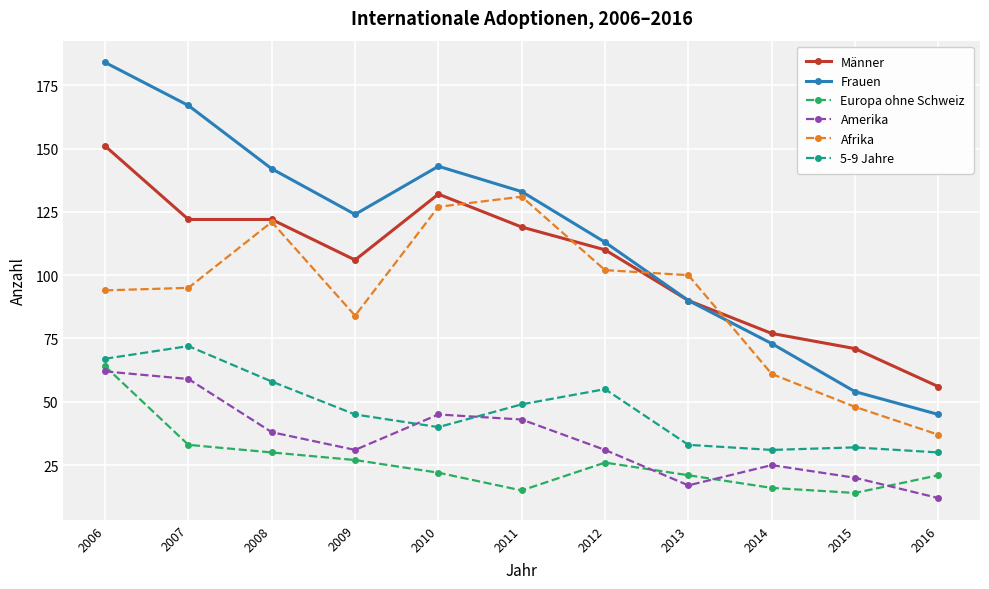

What is the sum of the Frauen values at 2013 and 2007?

257